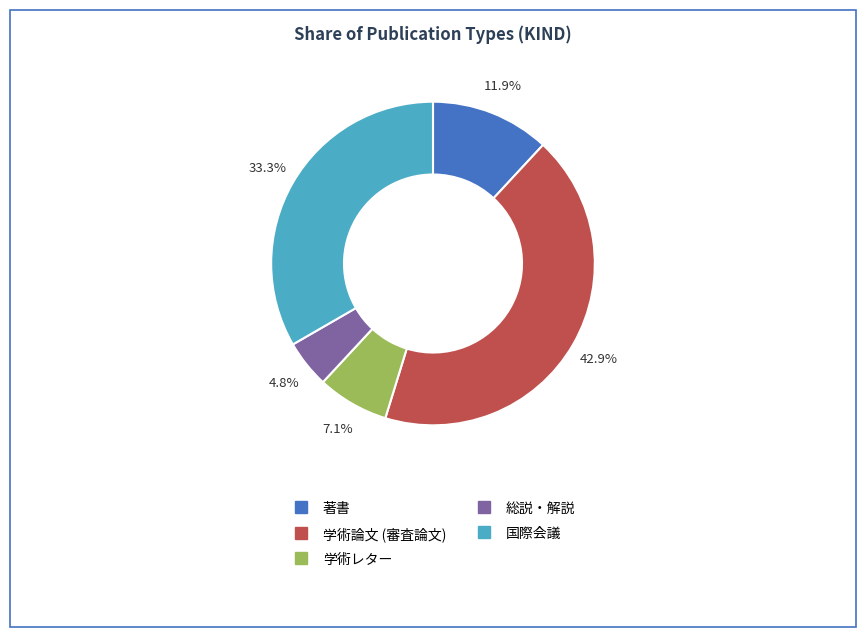

To the nearest percent, what portion does 学術論文 (審査論文) represent?

43%